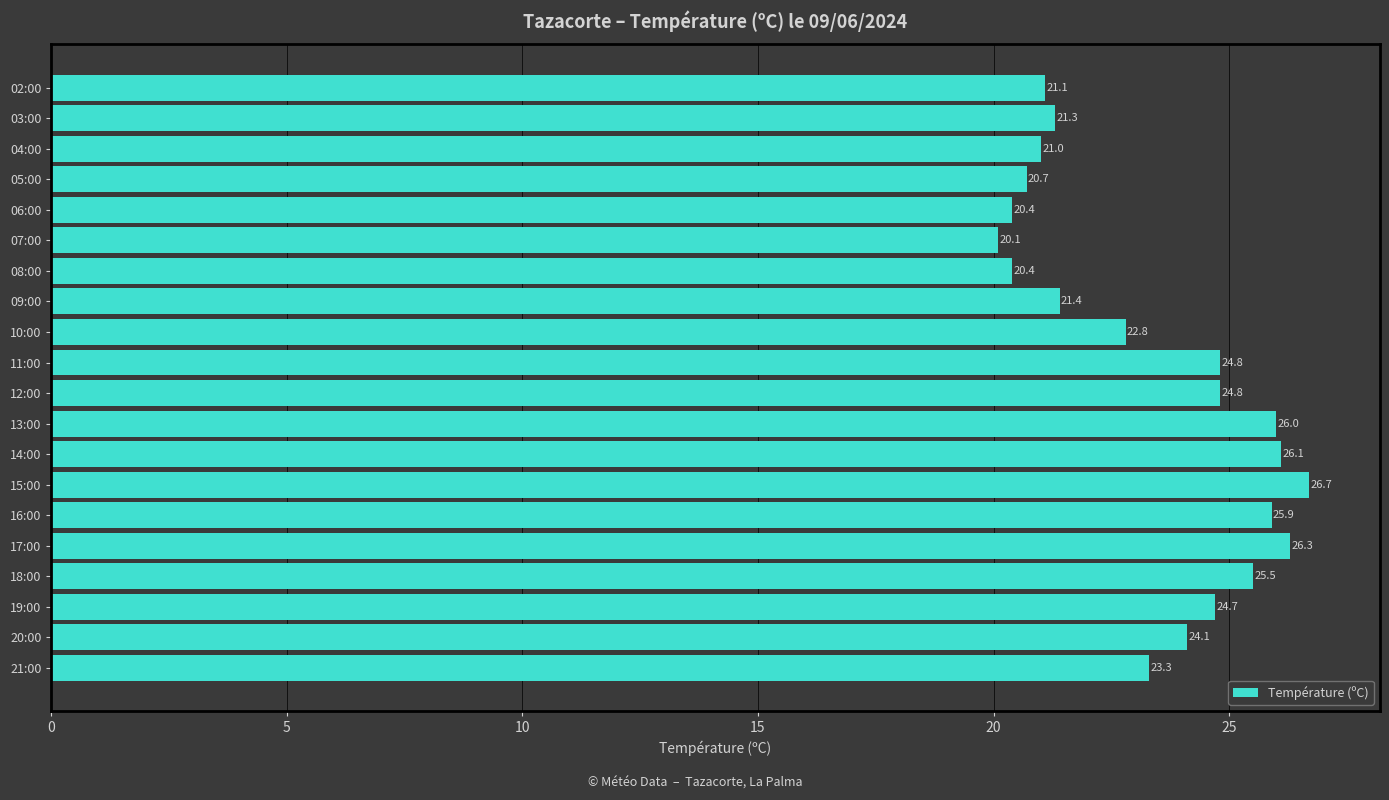

What is the maximum value shown in the chart?

26.7